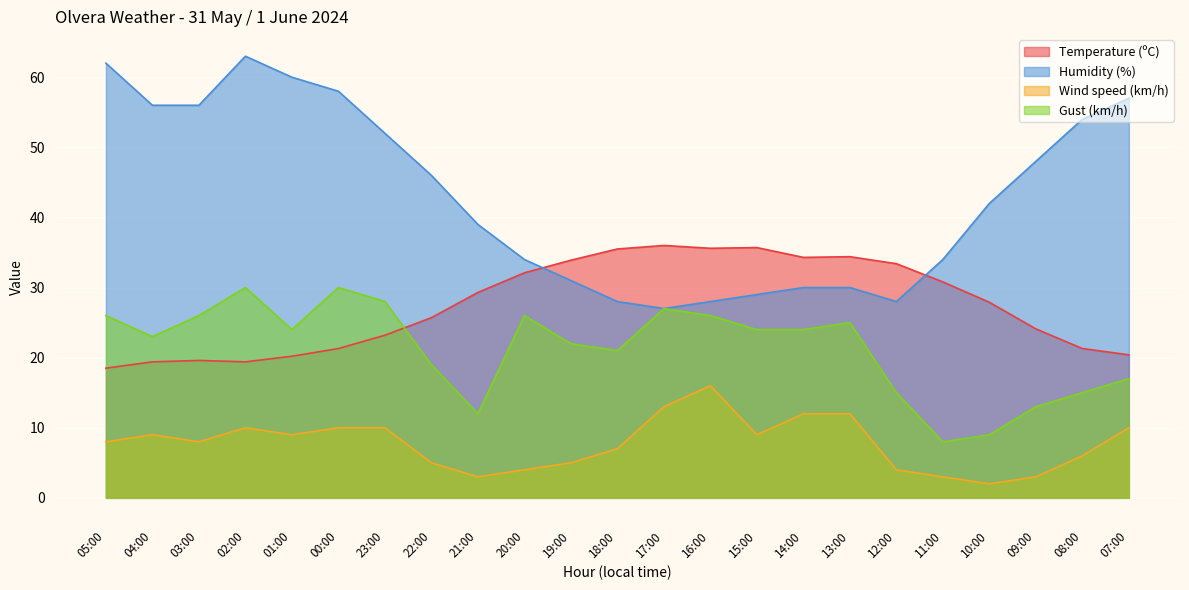

Does the chart display data point markers on the line(s)?

No